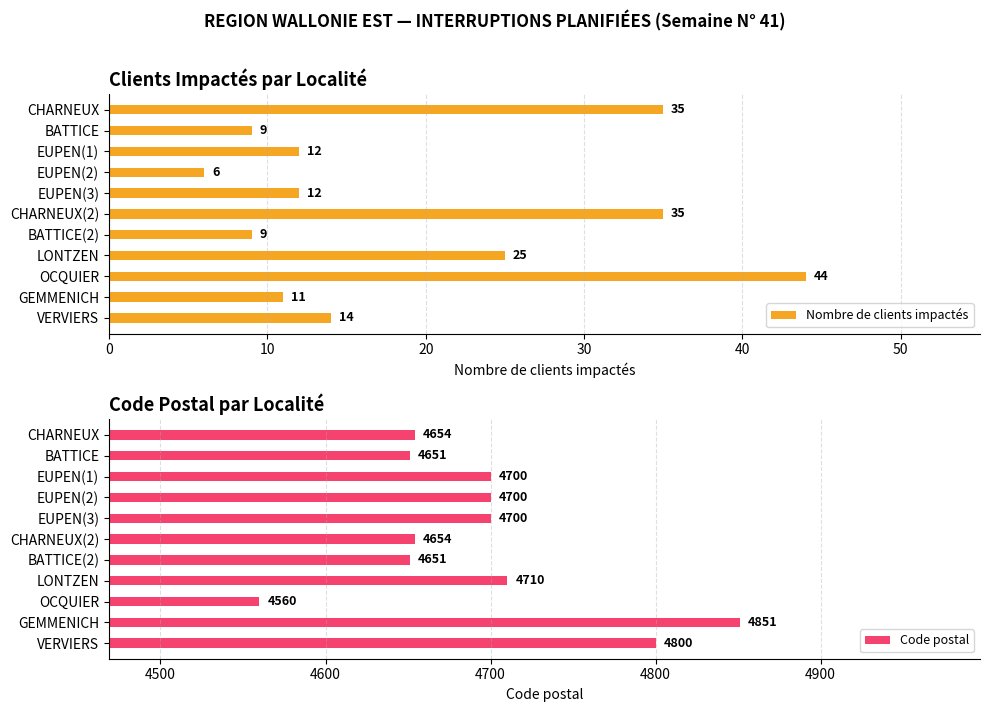

Is it true that Code postal equals 6485 at GEMMENICH?

False